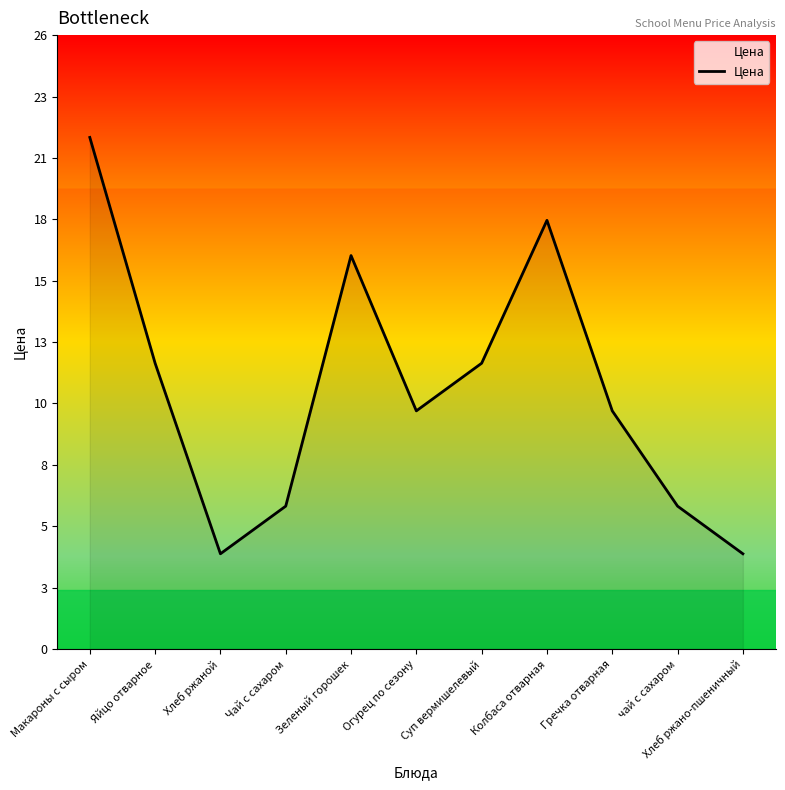

Where is the first local maximum?

Зеленый горошек